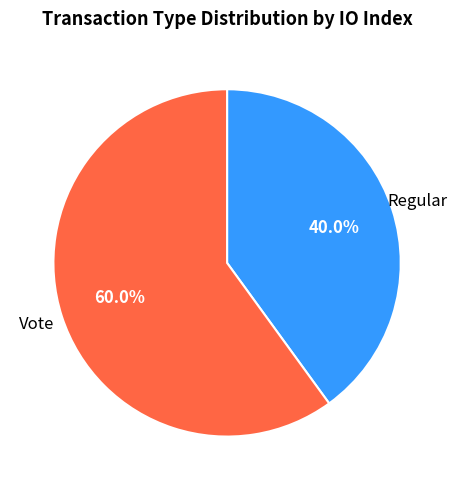

Is there any slice that represents more than half of the pie?

Yes